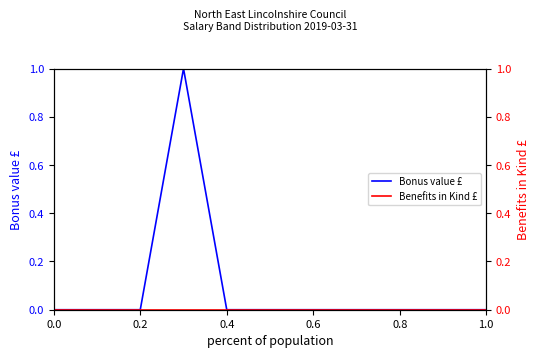

Which series has the largest total across all categories?

Bonus value £